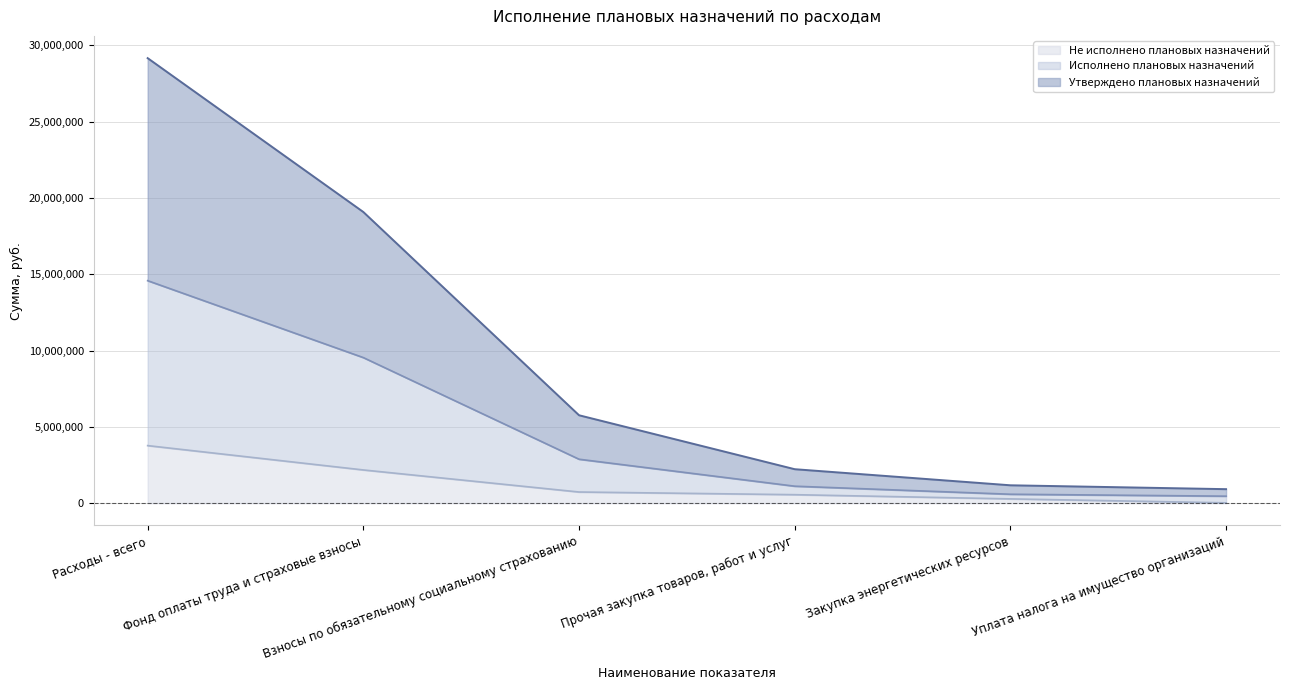

Does the chart display data point markers on the line(s)?

No